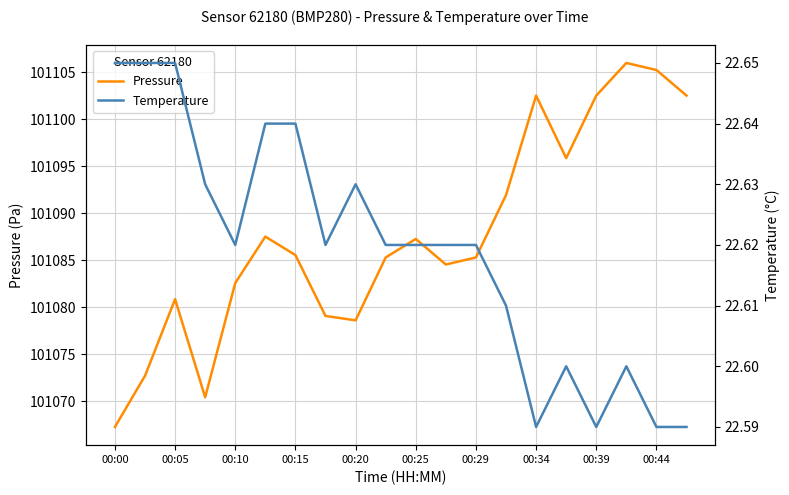

The Pressure series shows 151505.4 at 15. True or false?

False